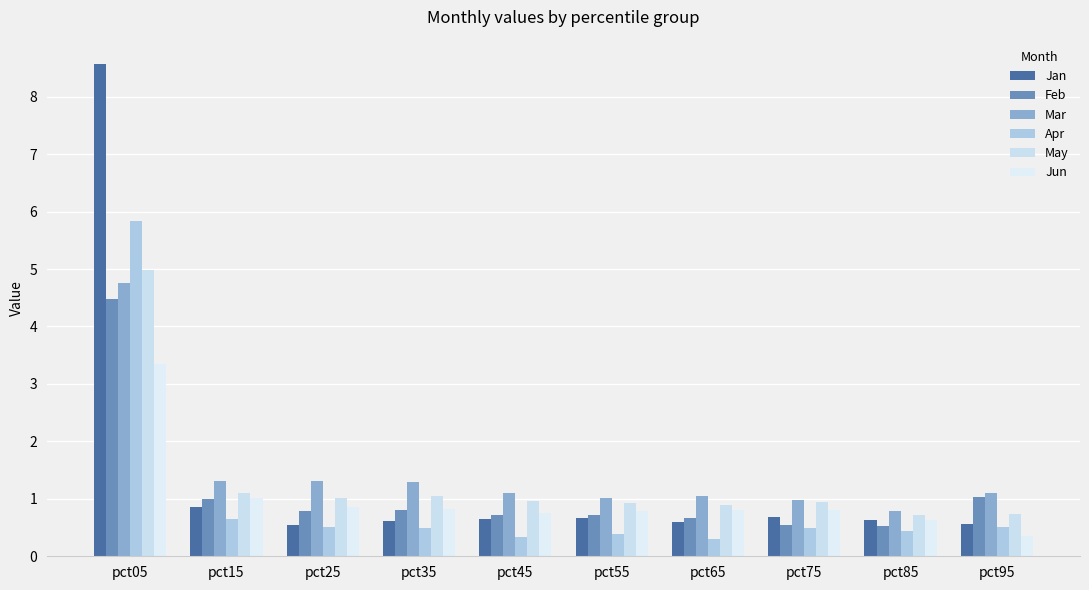

How many bars are there in each group?

6